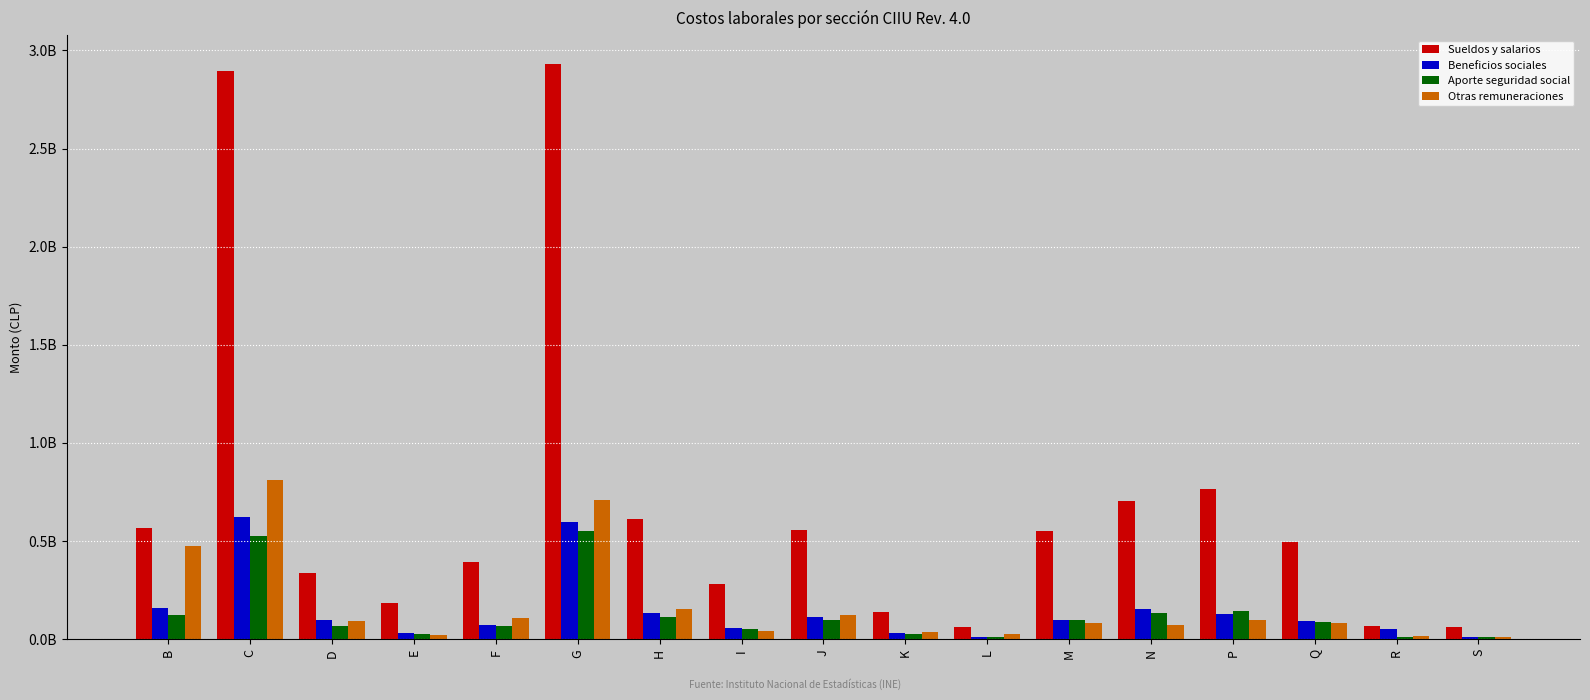

What is the difference between the maximum and minimum values in the Otras remuneraciones series?

800454099.8